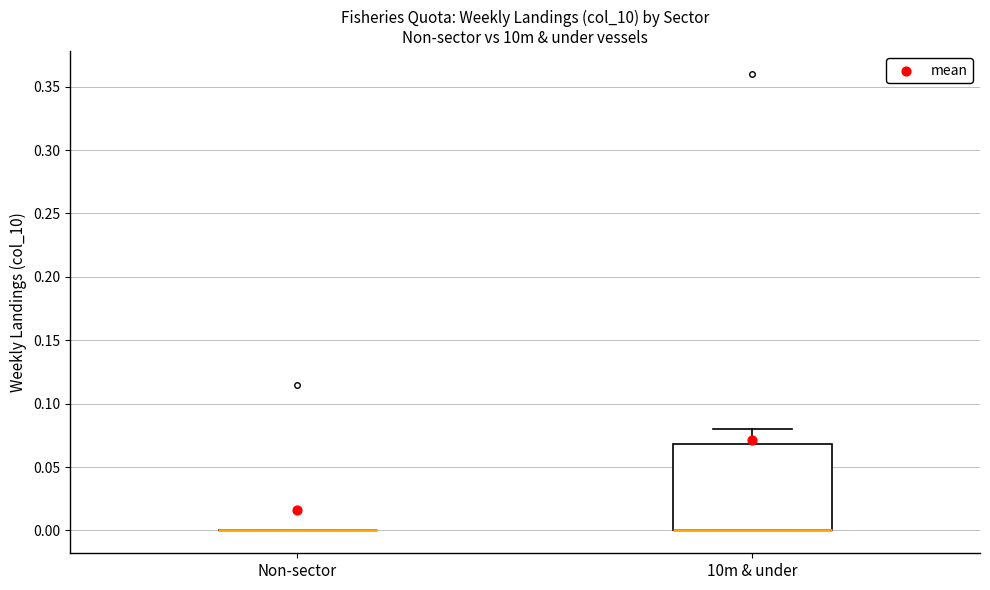

Which box is the tallest, from its lower edge to its upper edge?

10m & under